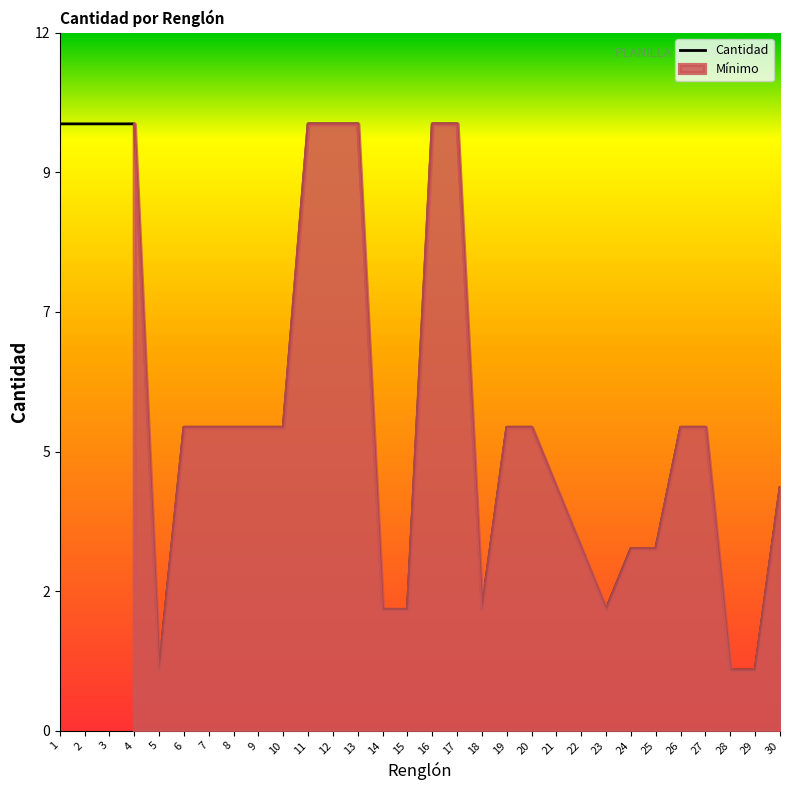

Where does the data first go above 5?

1